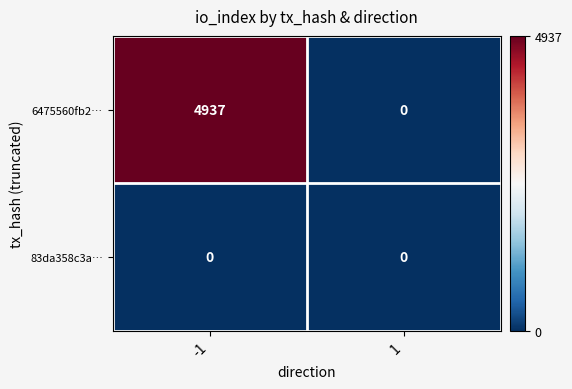

Reading right to left, list all the values displayed in this chart.

6475560fb2…: 0	4937
83da358c3a…: 0	0